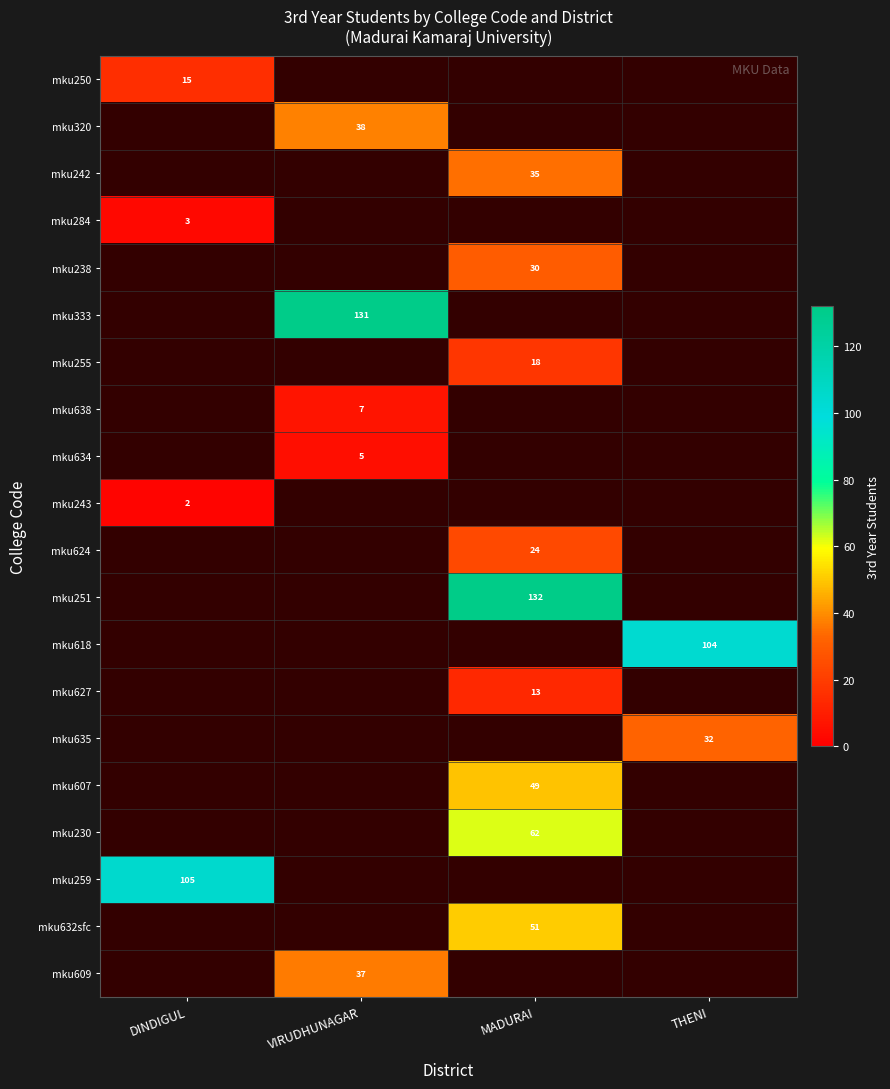

Is it true that mku333 equals 45 at VIRUDHUNAGAR?

False